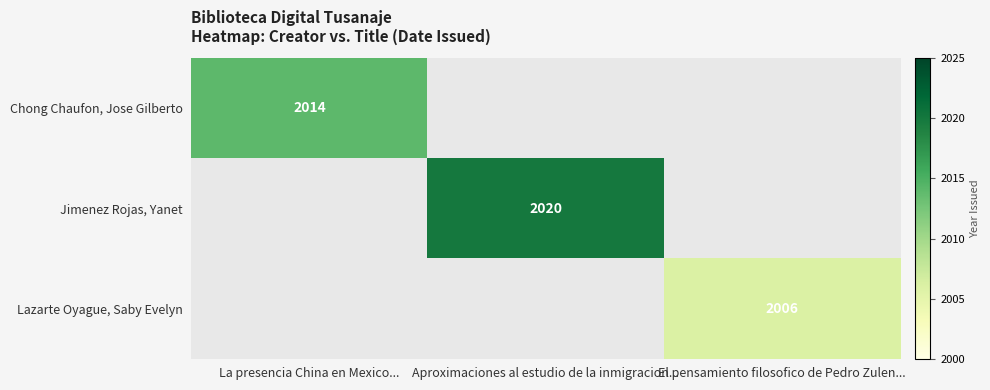

Rank the series at La presencia China en Mexico... from lowest to highest value.

Chong Chaufon, Jose Gilberto, Jimenez Rojas, Yanet, Lazarte Oyague, Saby Evelyn